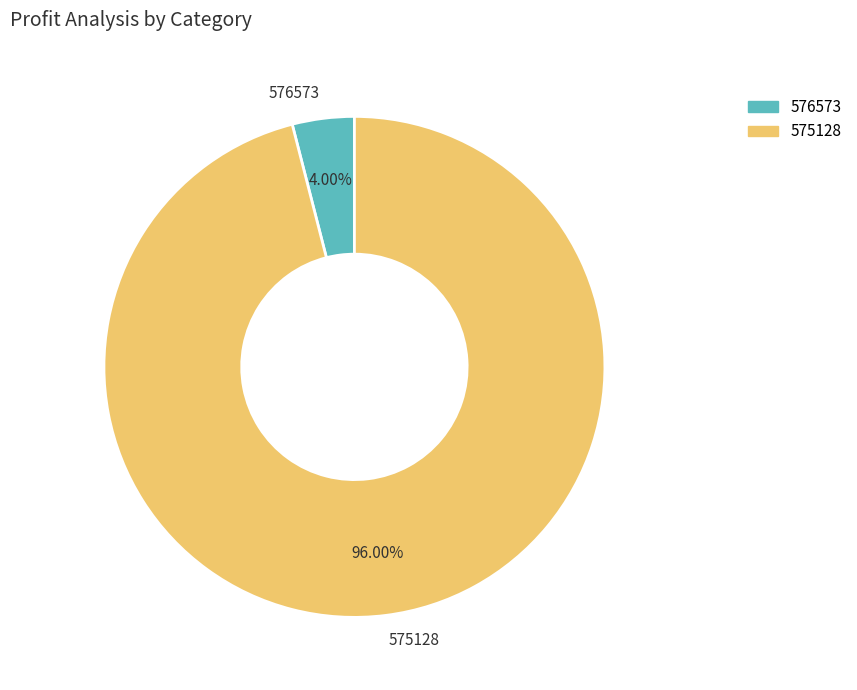

Is it true that 575128 is 96% of the pie?

True